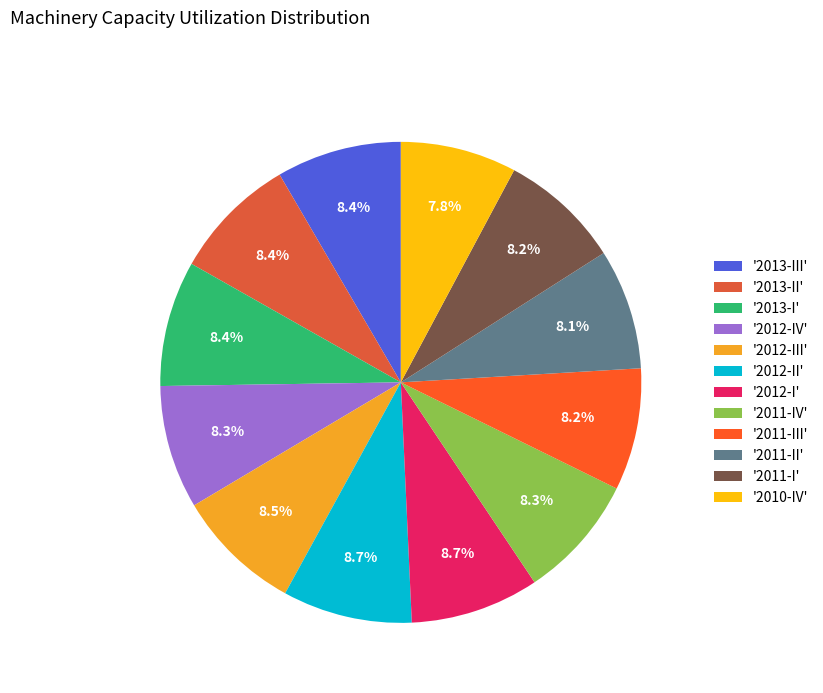

How many slices are in this pie chart?

12